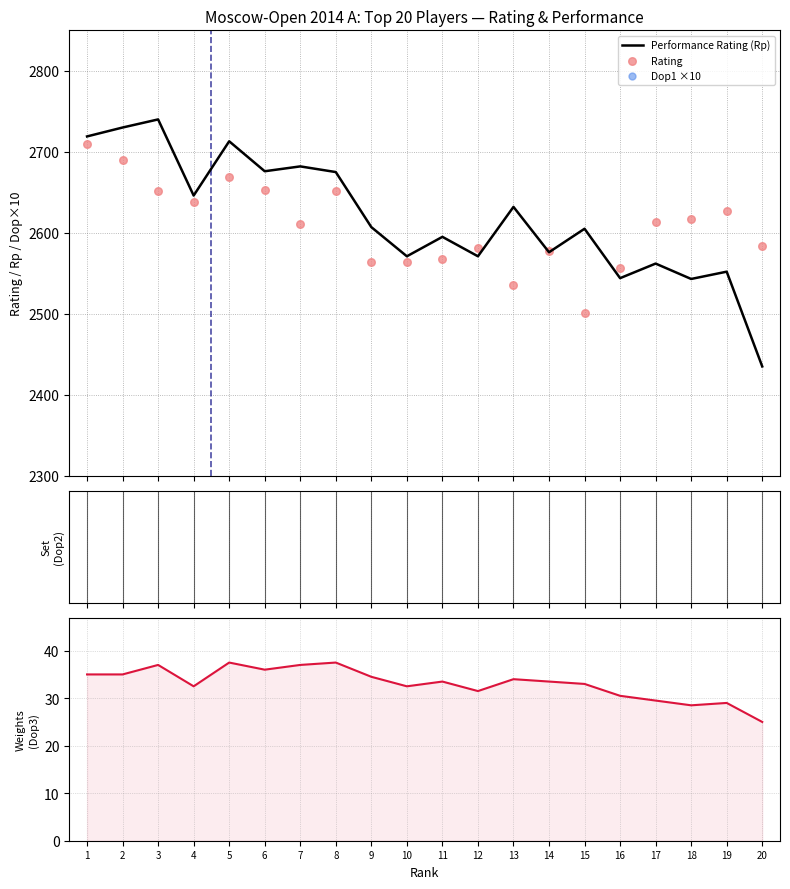

What is the total value across all series at 6?

5885.0